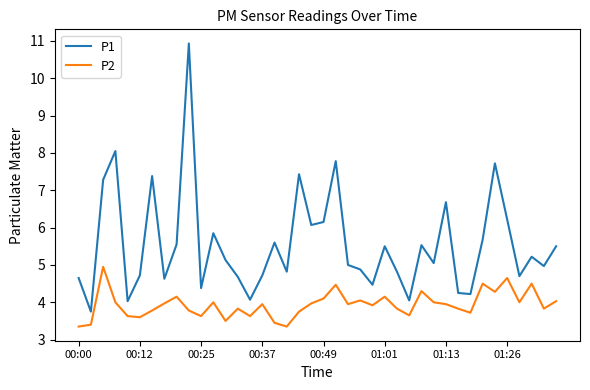

True or false: P2 and P1 intersect in this chart.

False